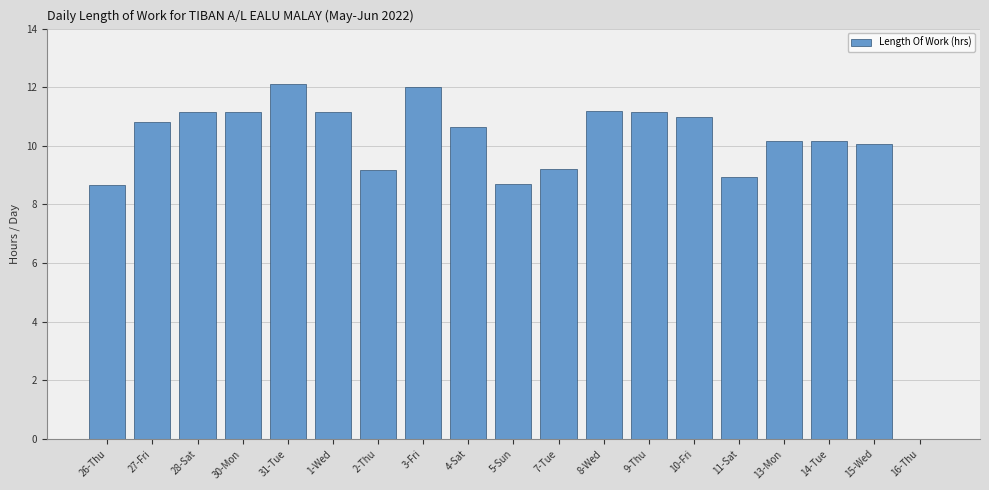

Between 31-Tue and 5-Sun, which is larger?

31-Tue